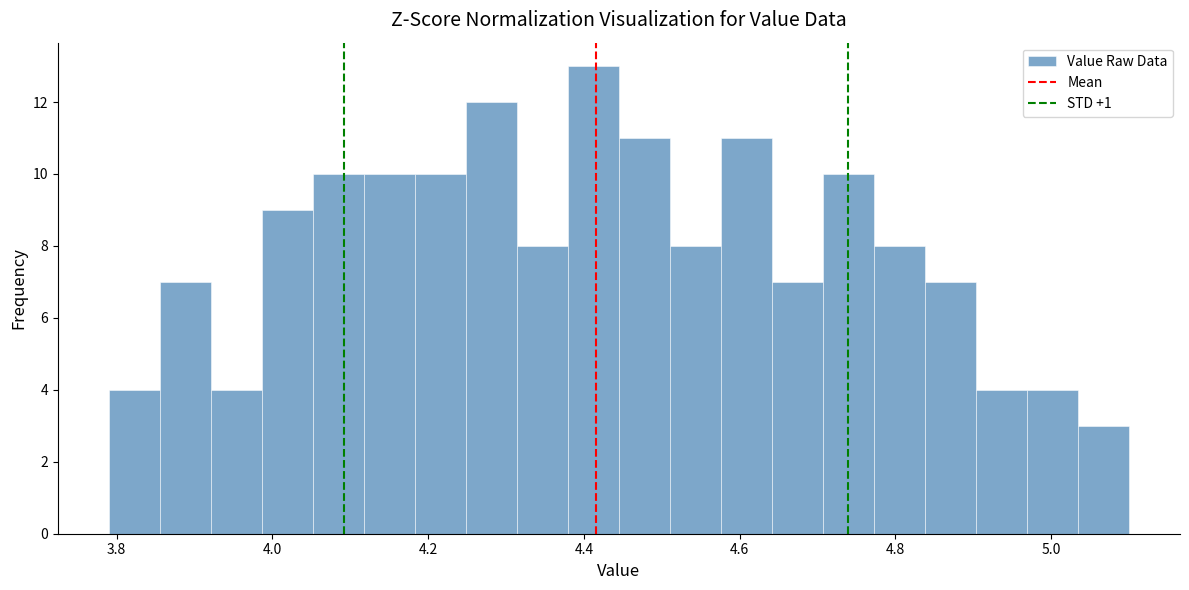

Around what value on the x-axis is the tallest bar? Give the approximate position of its centre, as read against the axis.

4.42